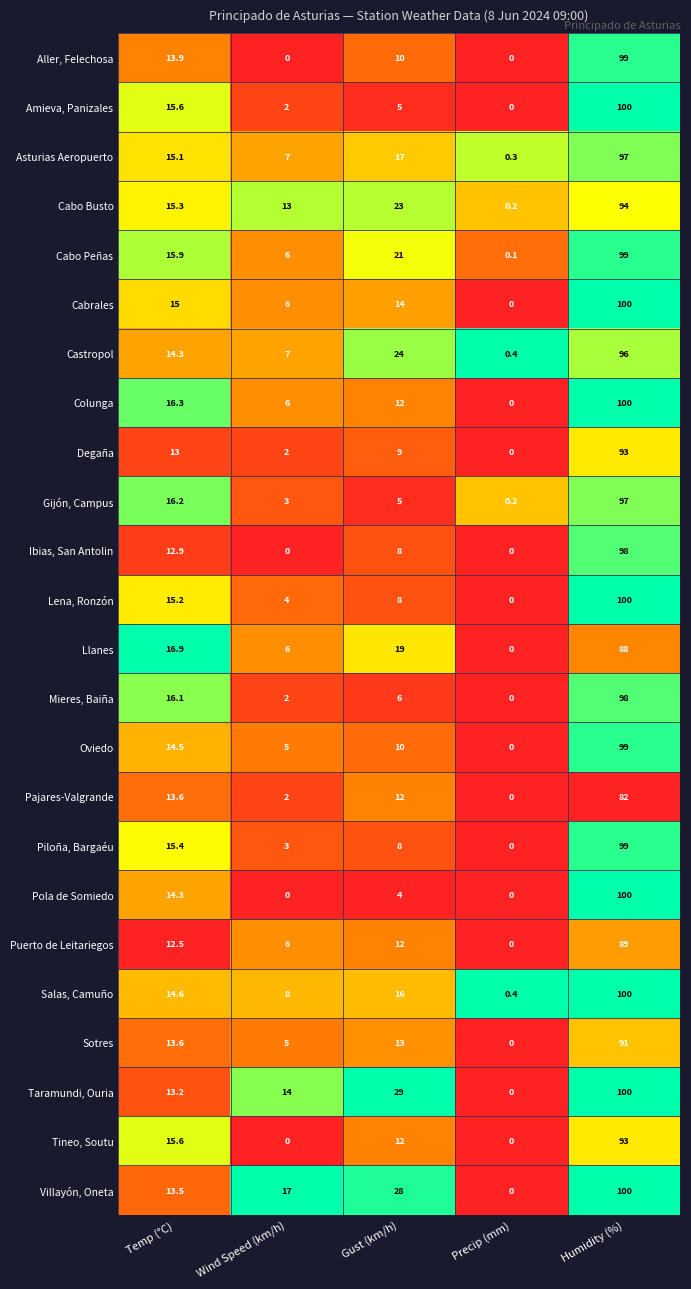

Between Gust (km/h) and Precip (mm), which series saw the biggest shift?

Taramundi, Ouria